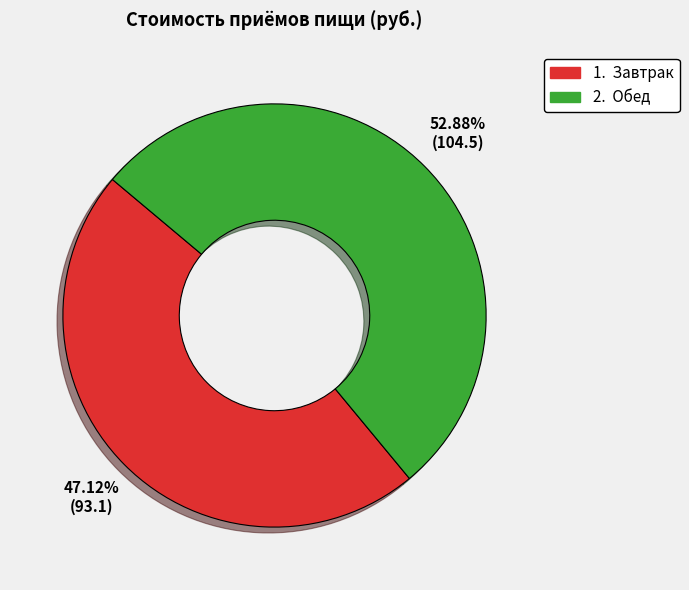

Does any single category account for the majority?

Yes